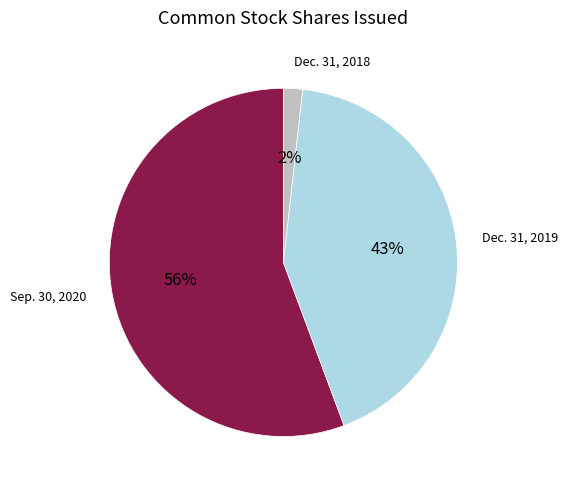

Which slice is the smallest?

Dec. 31, 2018